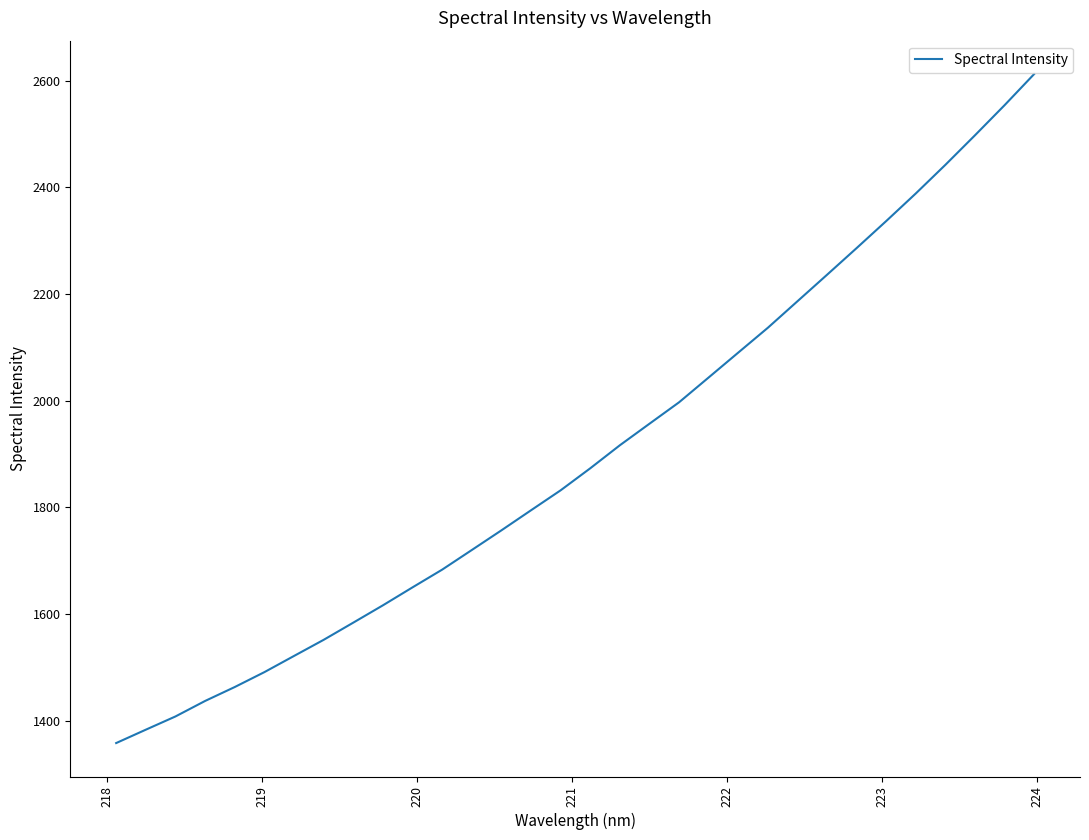

What is the difference between the maximum and minimum values?

1254.2